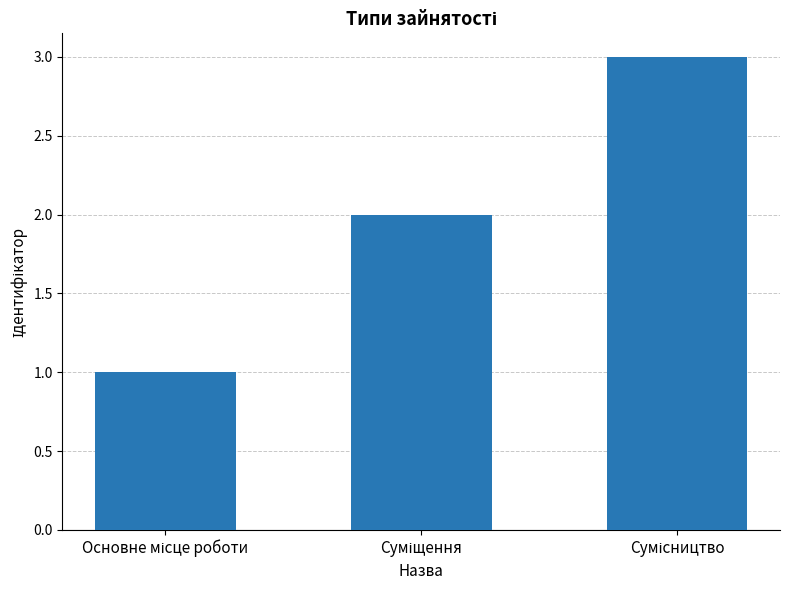

How many bars are there in total?

3